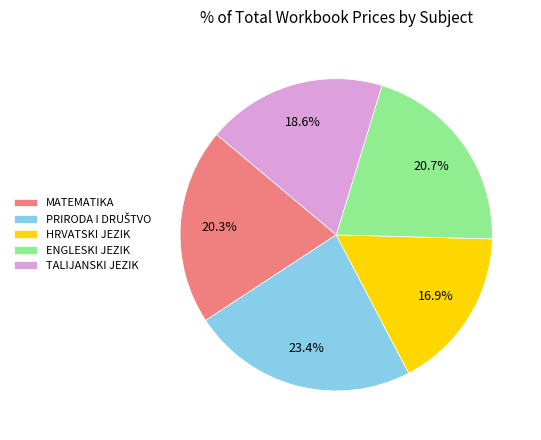

Which category has the smallest portion of the pie?

HRVATSKI JEZIK